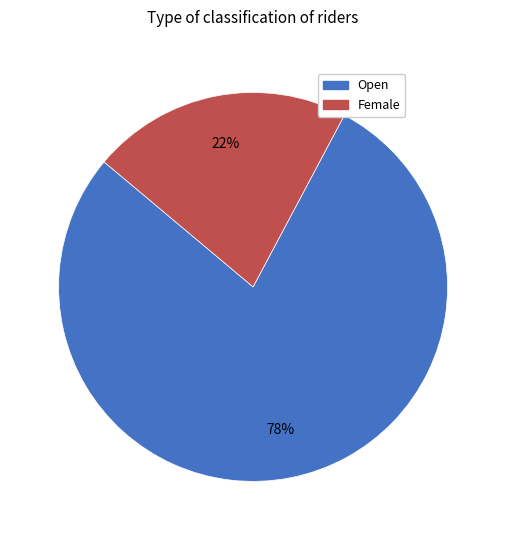

Which category has the smallest portion of the pie?

Female